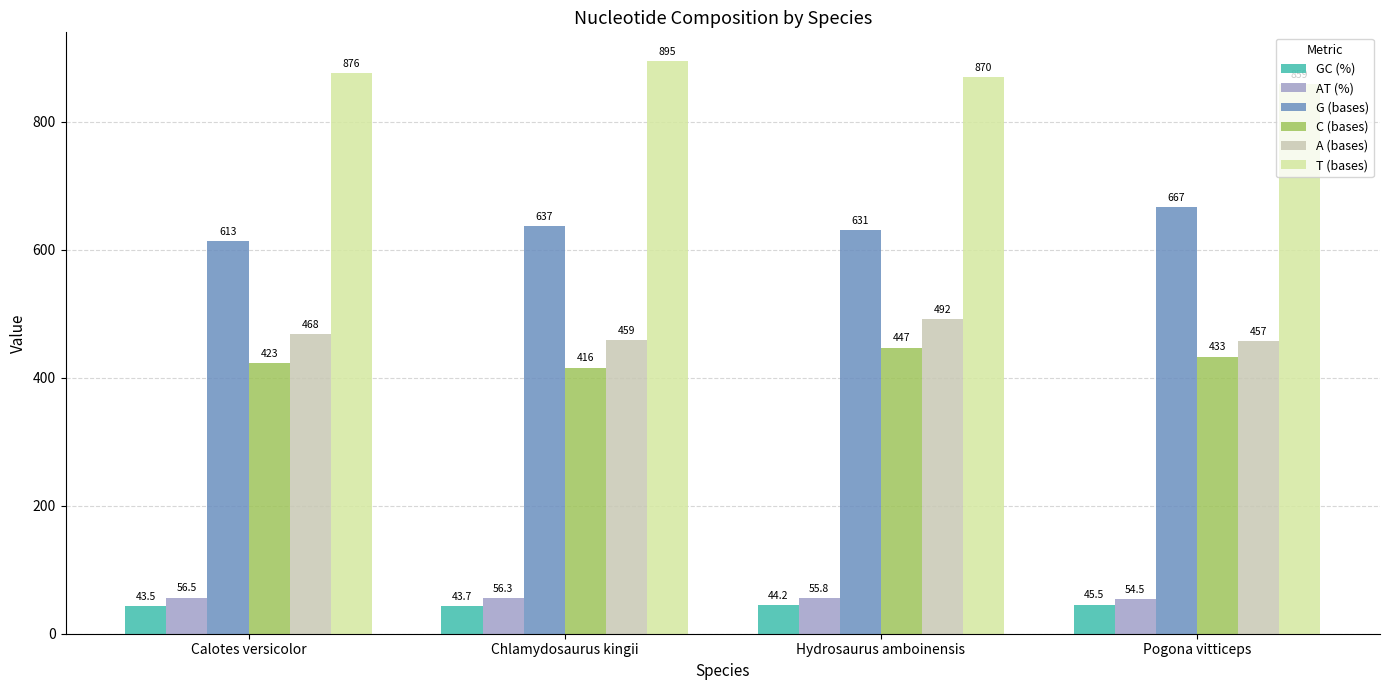

Which series has the largest total across all categories?

T (bases)